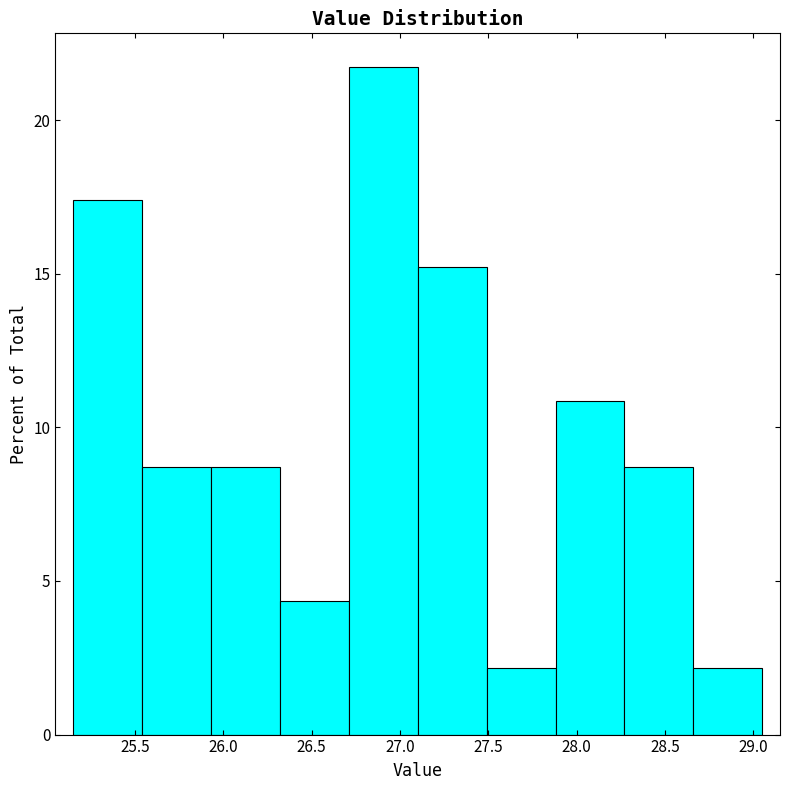

What is the height of the bar covering 26.32 to 26.71 on the x-axis? Neither the bar edges nor the heights are printed on the chart, so give them approximately, as read against the axes.

4.5